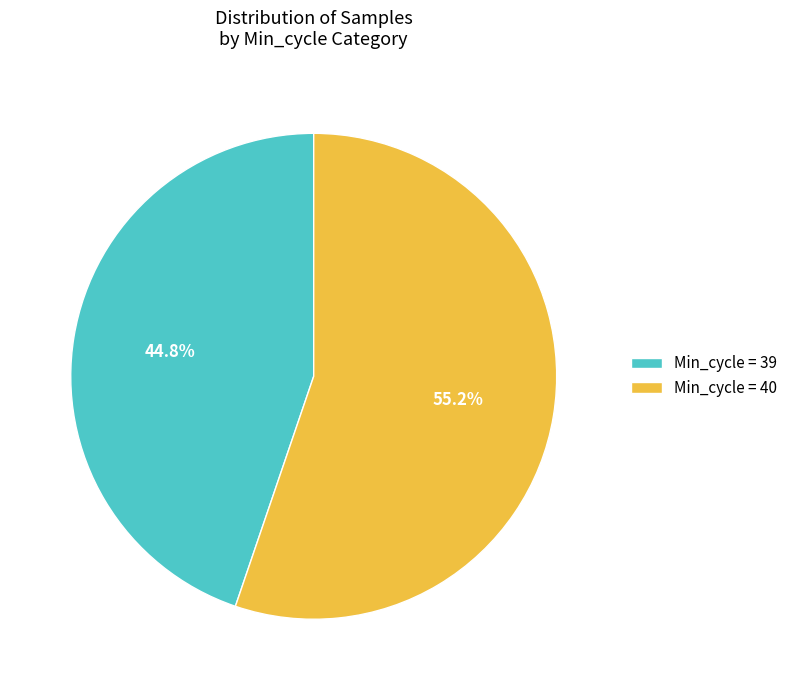

Rank the categories by value from lowest to highest.

Min_cycle = 39, Min_cycle = 40